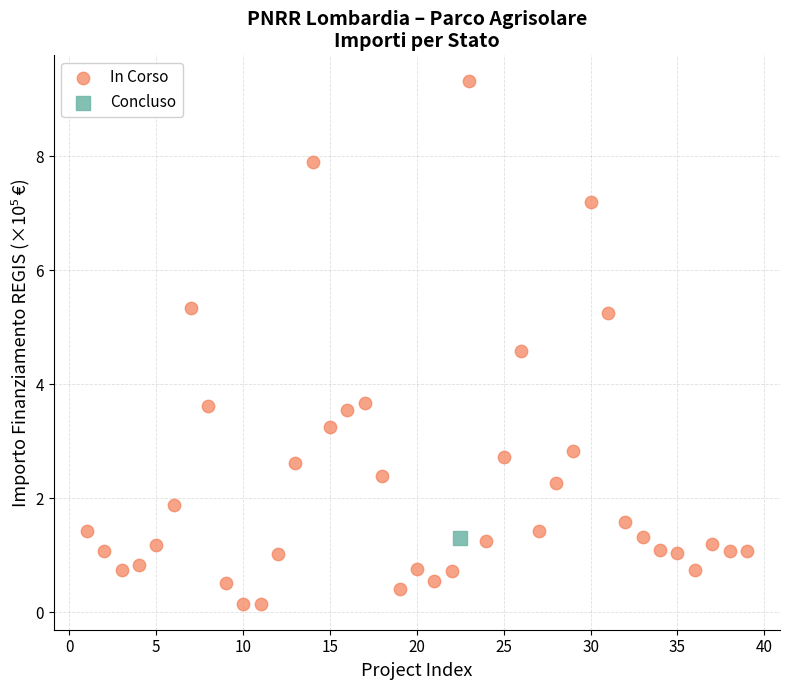

What are all the series names shown in the legend?

In Corso, Concluso